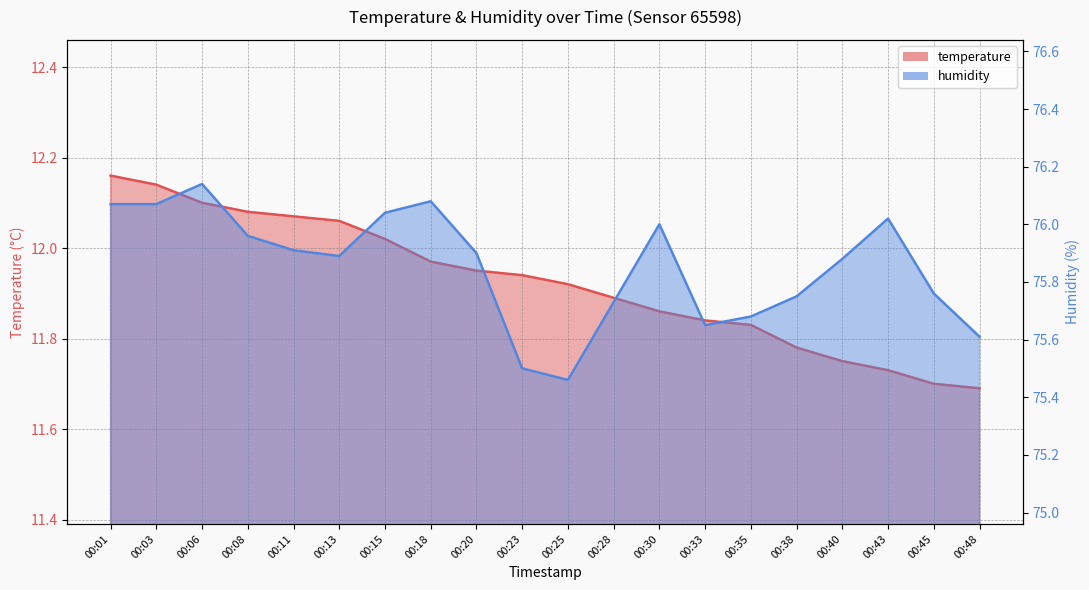

True or false: temperature has more than 2 interior local peaks.

False